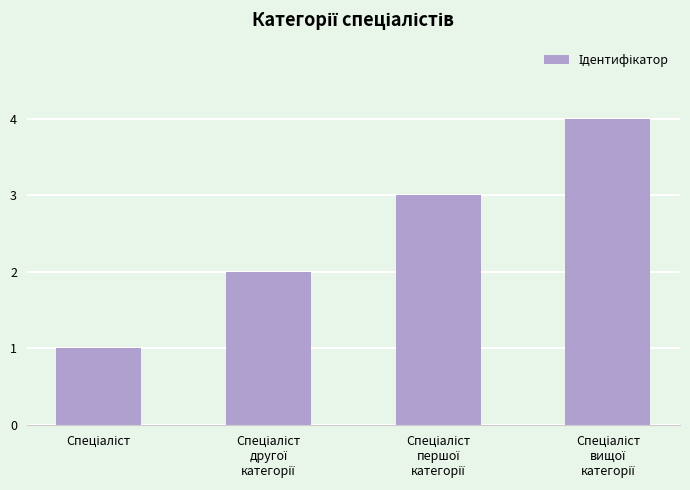

How many values are below 3?

2